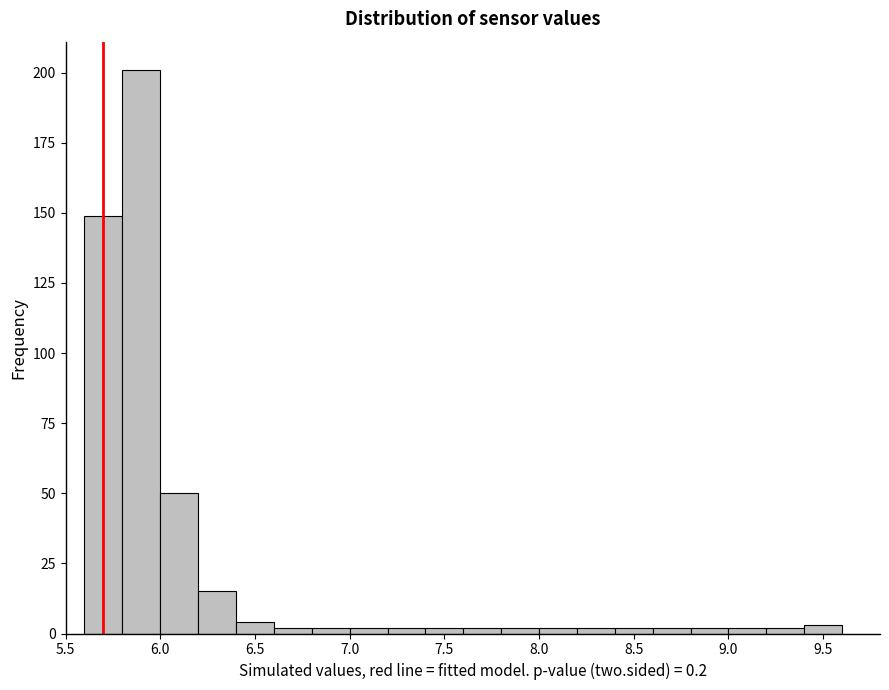

What is the height of the bar covering 5.8 to 6.0 on the x-axis? The values are not printed on the chart, so give them approximately, as read against the axis.

200